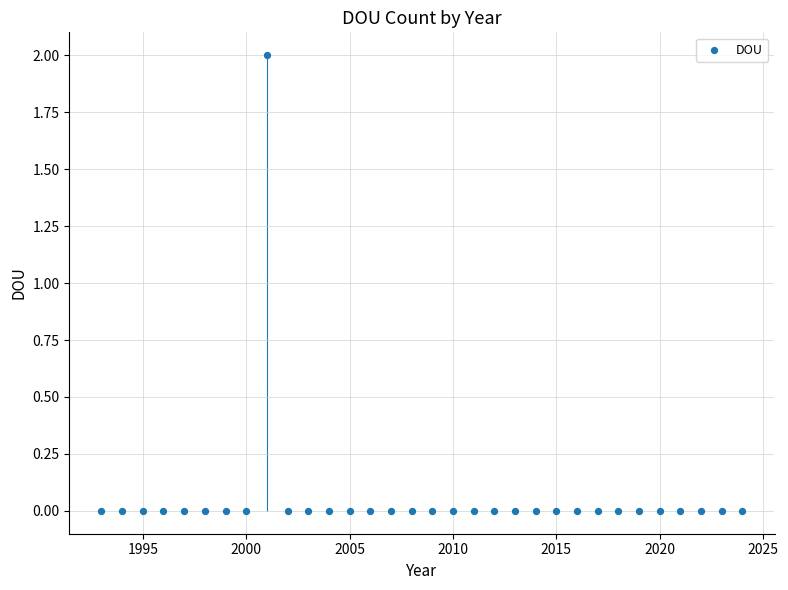

What is the range of X values (max minus min)?

31